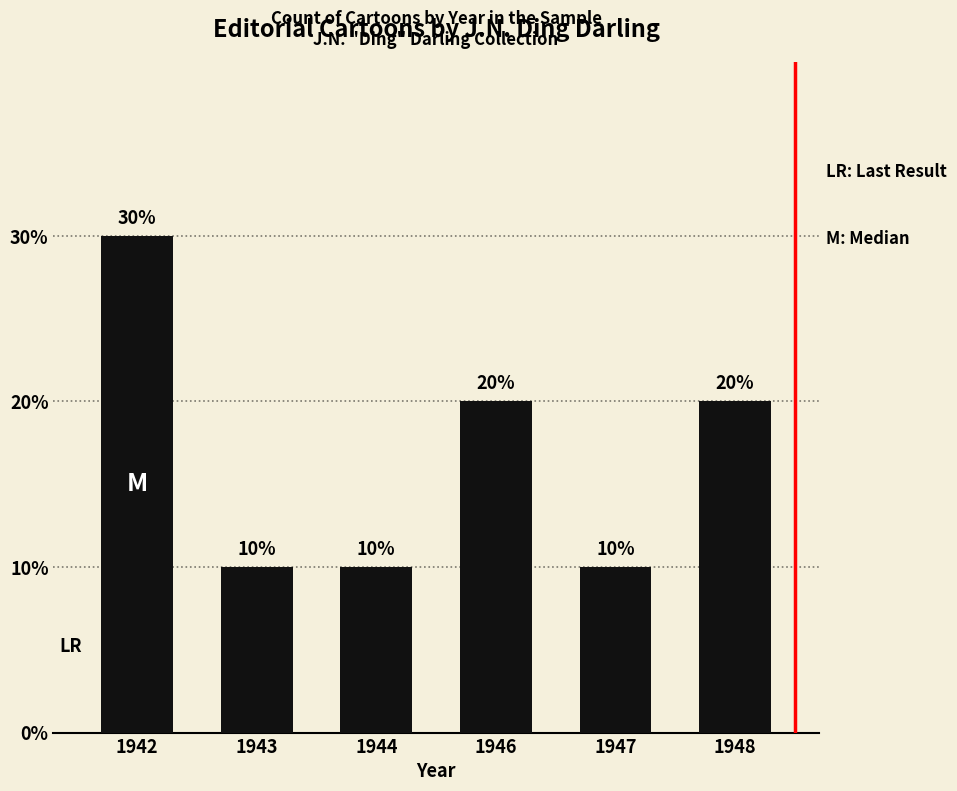

What is the difference between the maximum and minimum values?

2